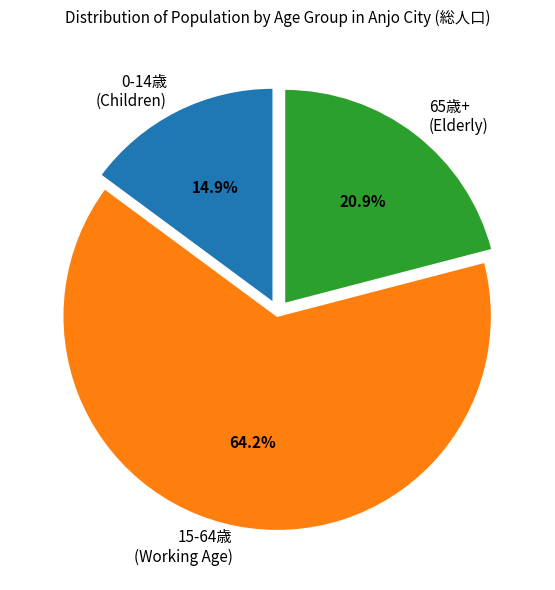

Does 15-64歳 (Working Age) represent more than half of the total?

Yes